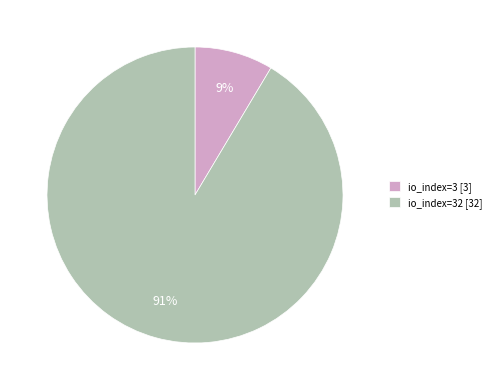

What percentage is the io_index=3 [3] slice, to the nearest percent?

9%